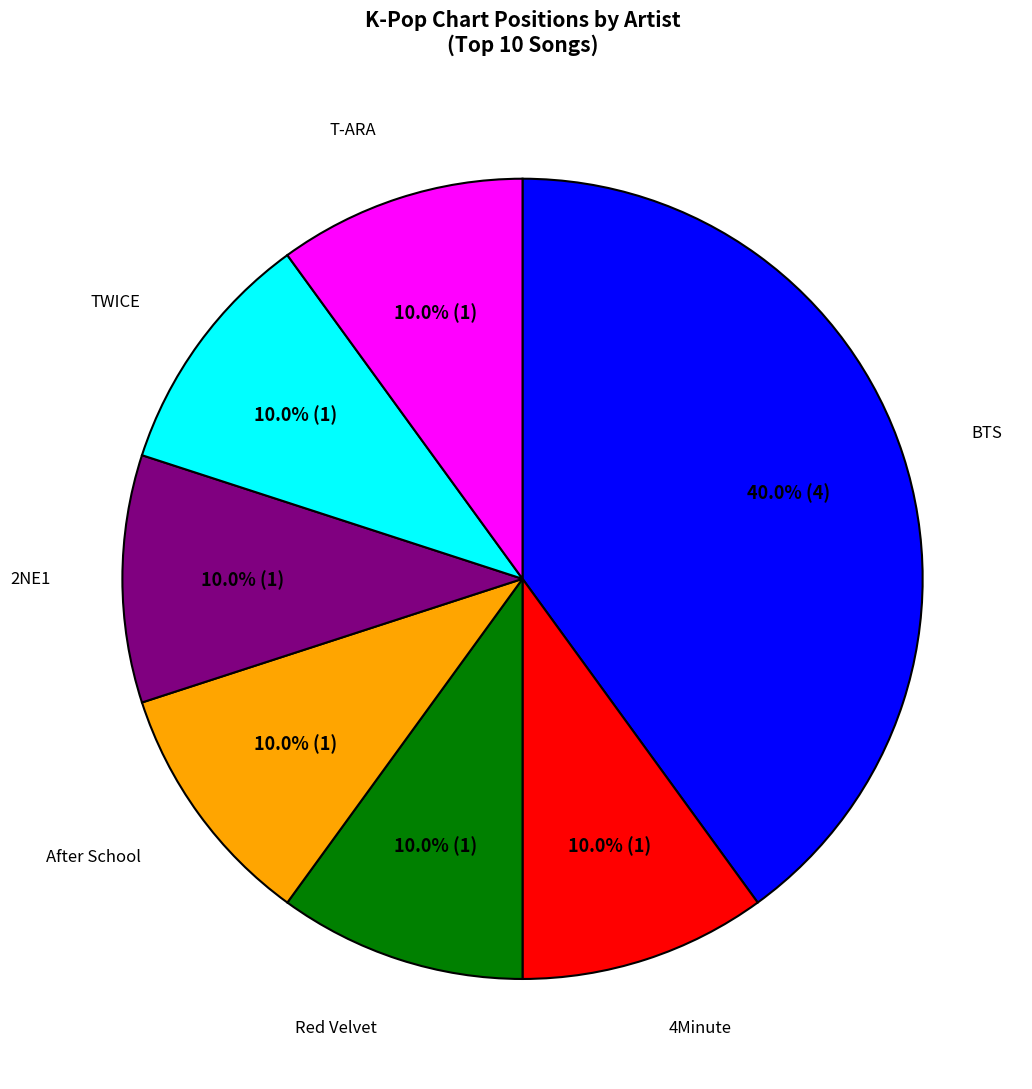

To the nearest percent, what portion does Red Velvet represent?

10%